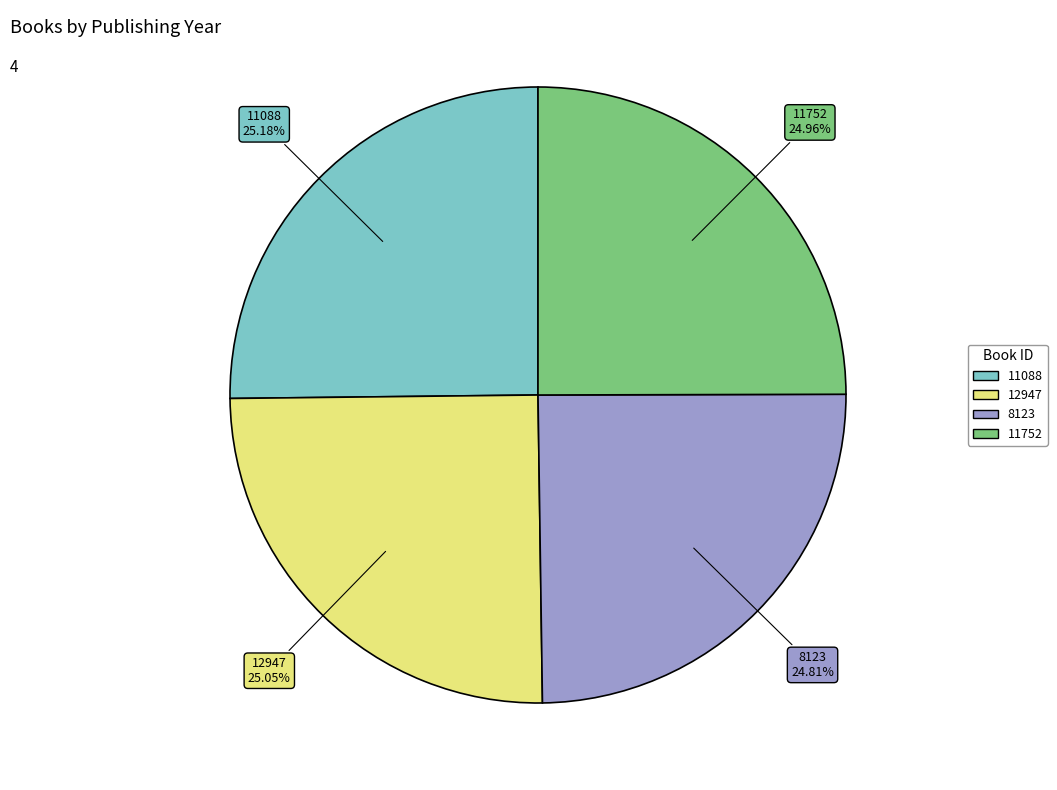

Does any single category account for the majority?

No